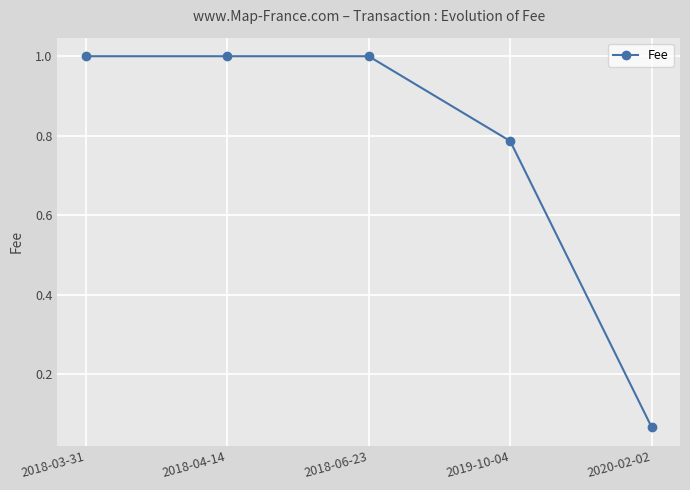

What is the ratio of the value at 2018-03-31 to the value at 2018-04-14?

1.0